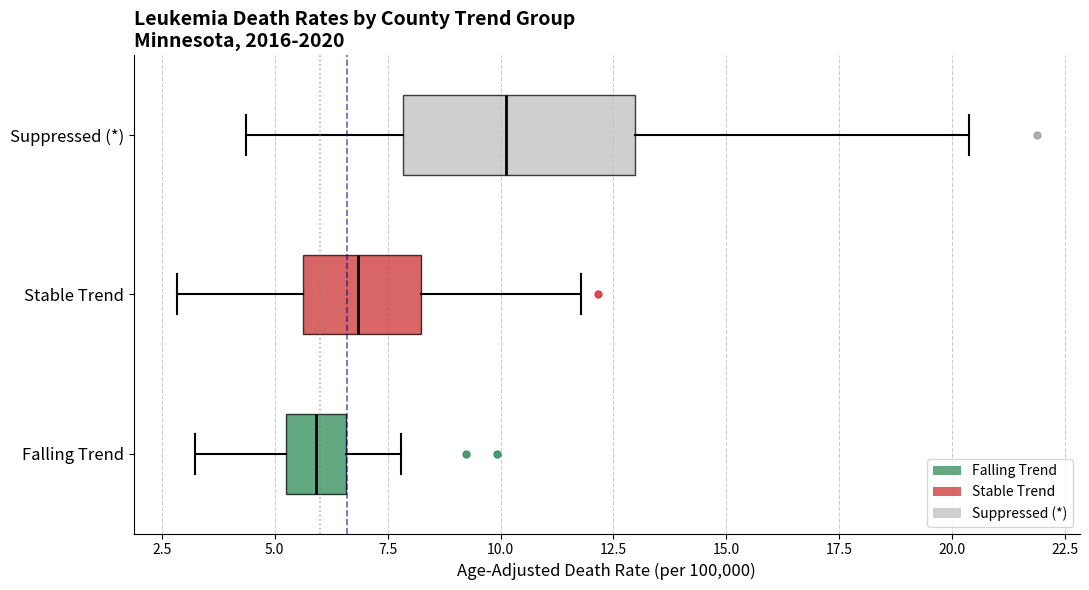

Where is the right edge of the box for Stable Trend on the x-axis? The values are not printed on the chart, so give them approximately, as read against the axis.

8.0